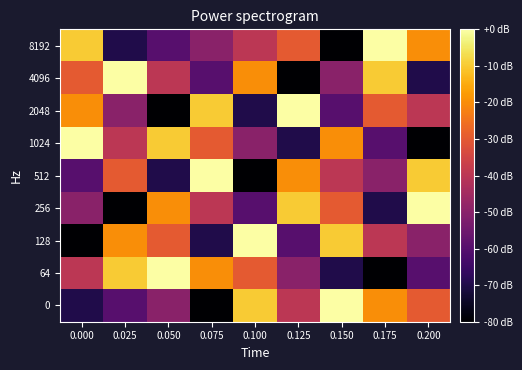

How many categories are shown in the chart?

9